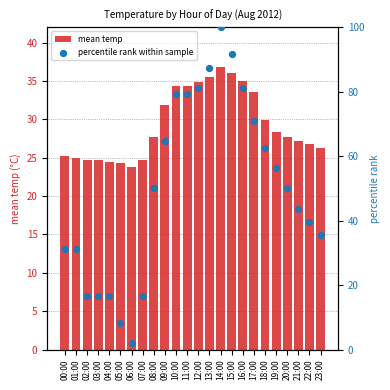

Which series reaches the minimum Y coordinate?

percentile rank within sample